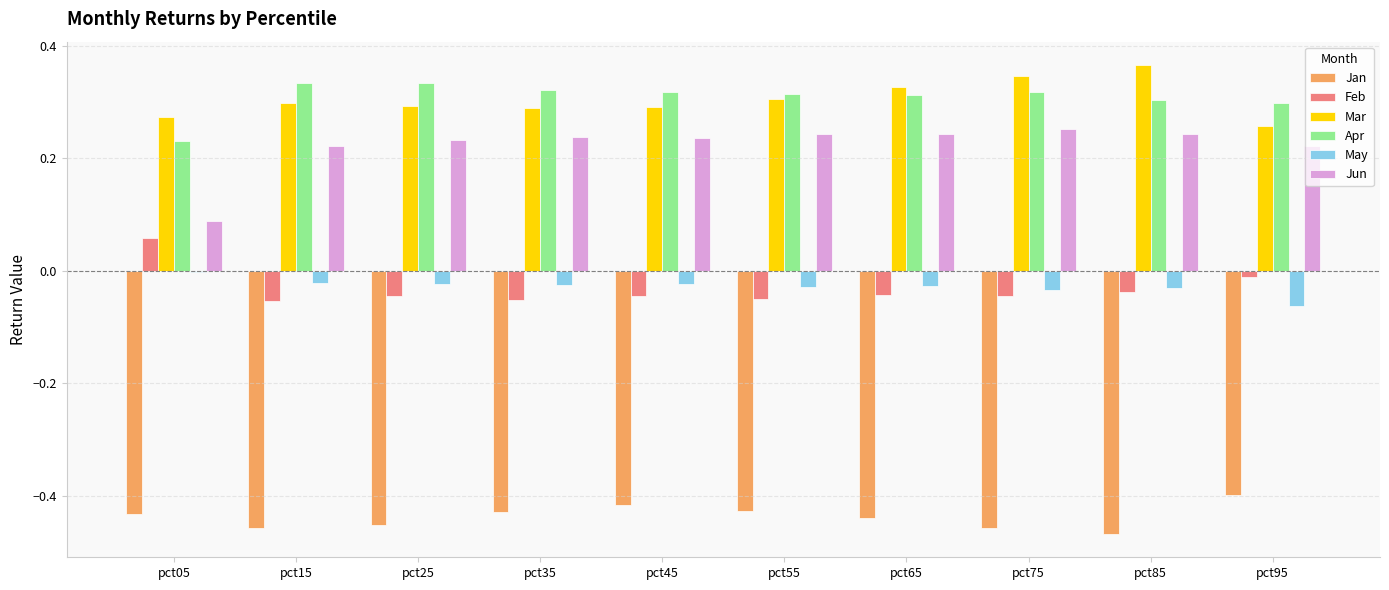

True or false: Apr has a value of 0.3 at pct85.

True